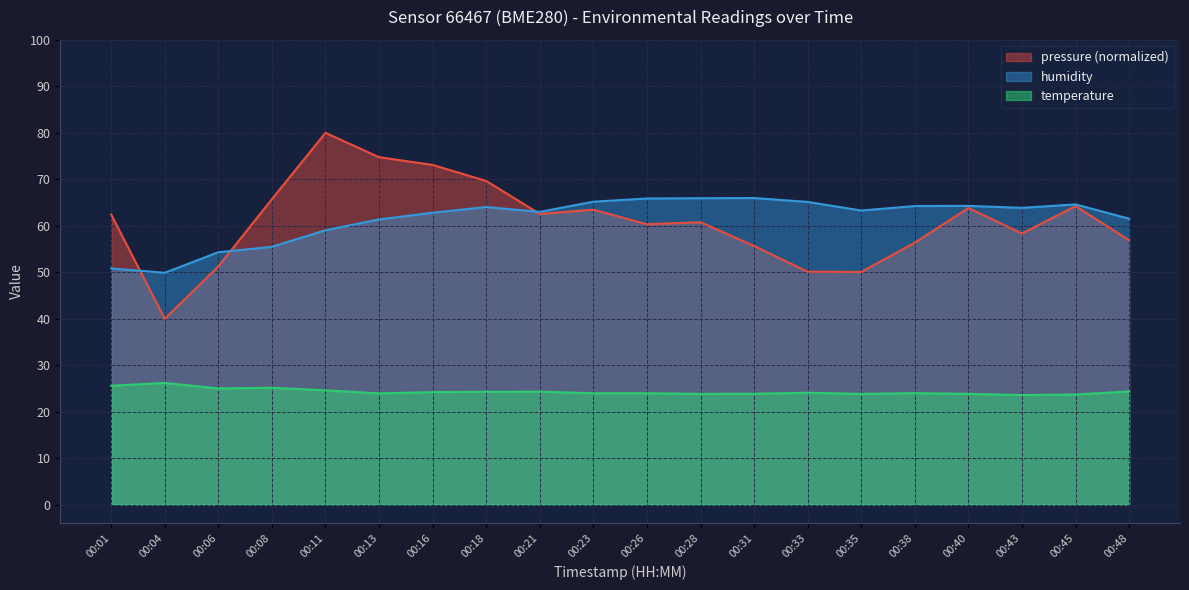

Which series has the widest spread of values?

pressure (normalized)